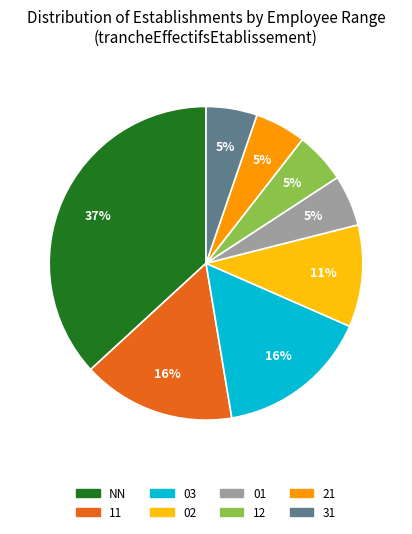

To the nearest percent, what is the difference between the largest and smallest slice percentages?

32%